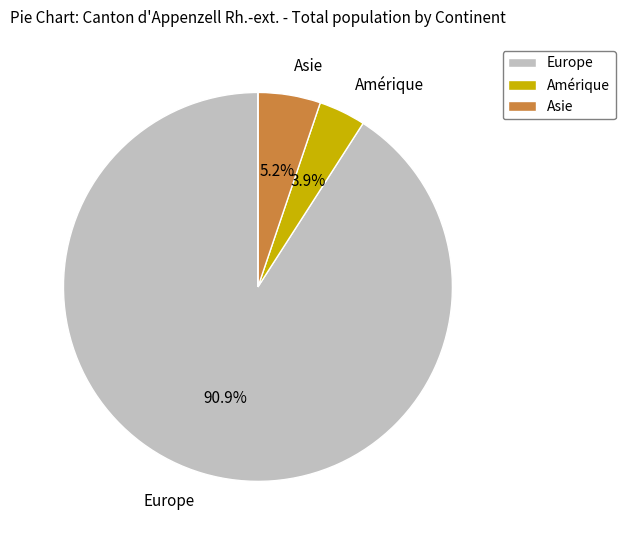

To the nearest percent, what is the average slice percentage?

20%